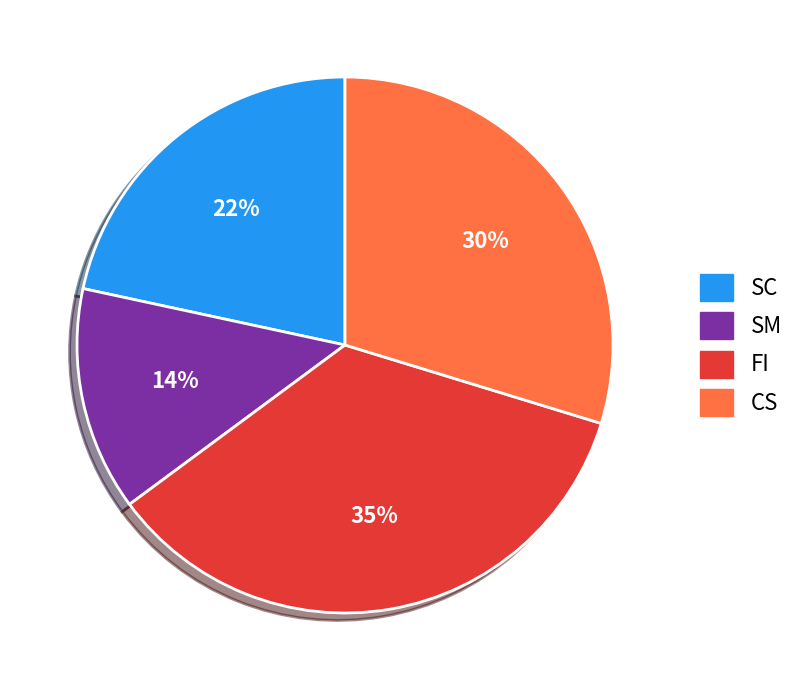

Rank the categories by value from highest to lowest.

FI, CS, SC, SM